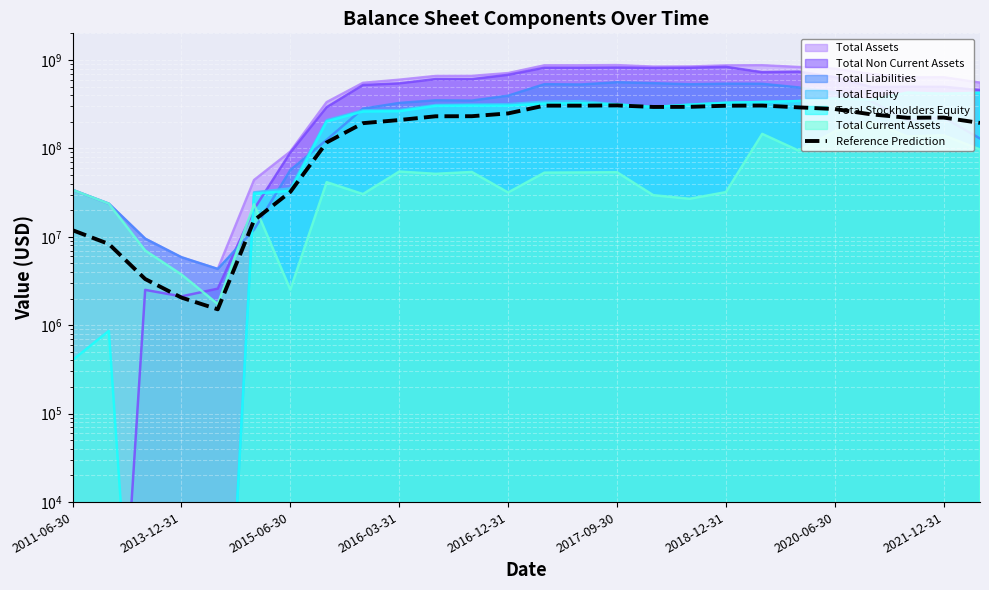

What is the change in value from 2021-12-31 to 10?

+37869650.0